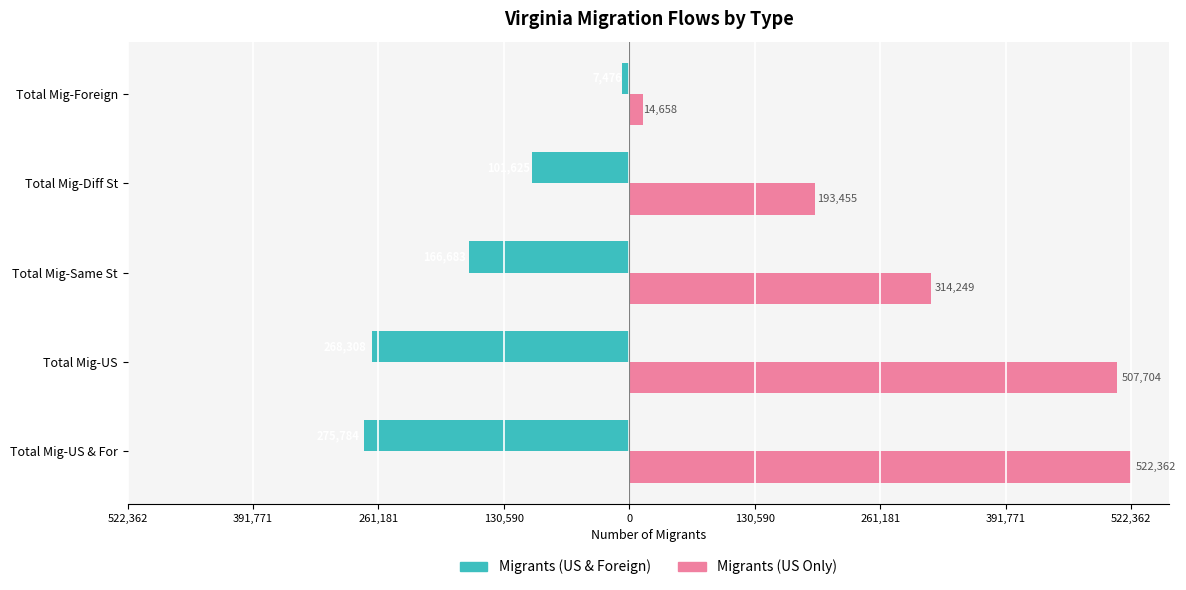

What are all the series names shown in the legend?

Migrants (US & Foreign), Migrants (US Only)